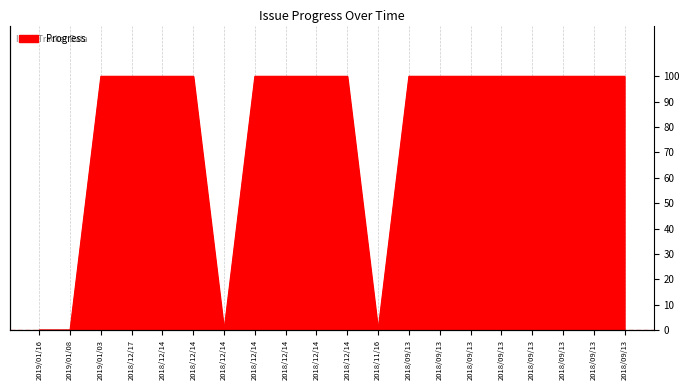

Which category has the lowest value across all series?

2019/01/16